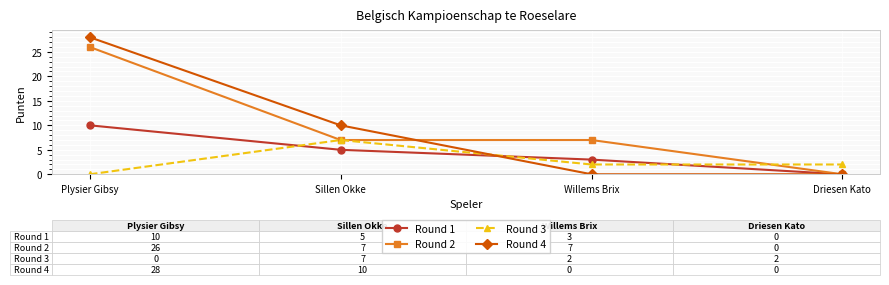

How many values in the Round 4 series are below 10?

2